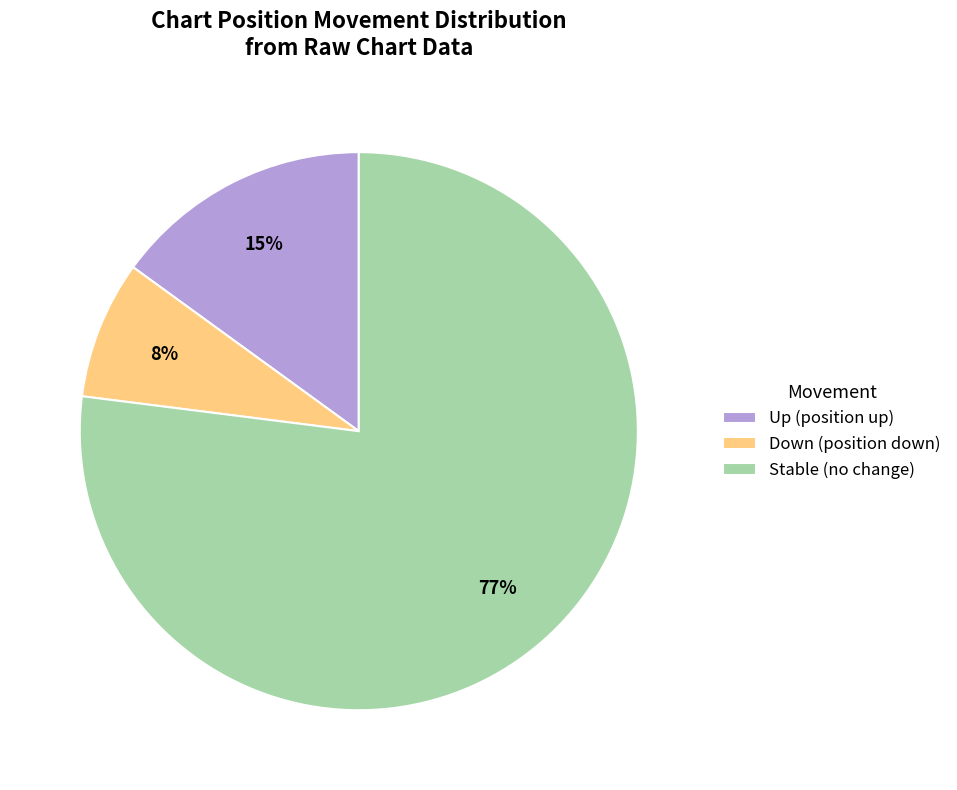

To the nearest percent, what portion does Down (position down) represent?

8%